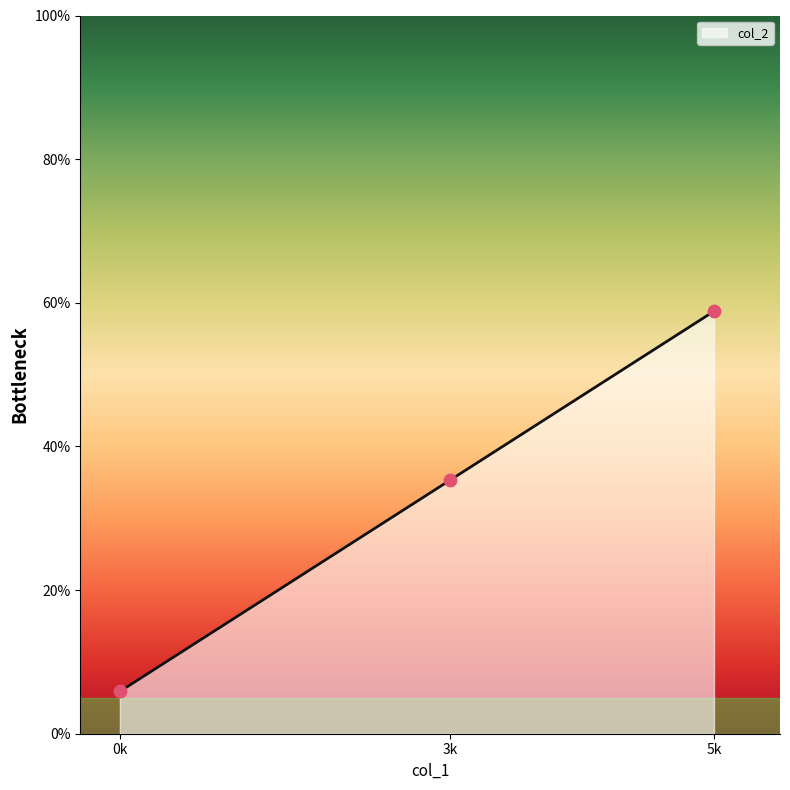

What is the highest value of the col_2 series?

58.8